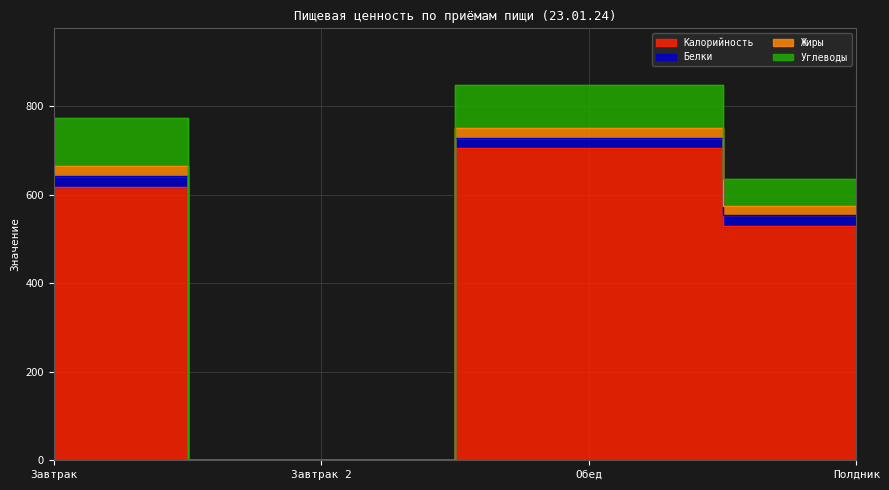

True or false: Калорийность has more than 0 points higher than both neighbors.

True